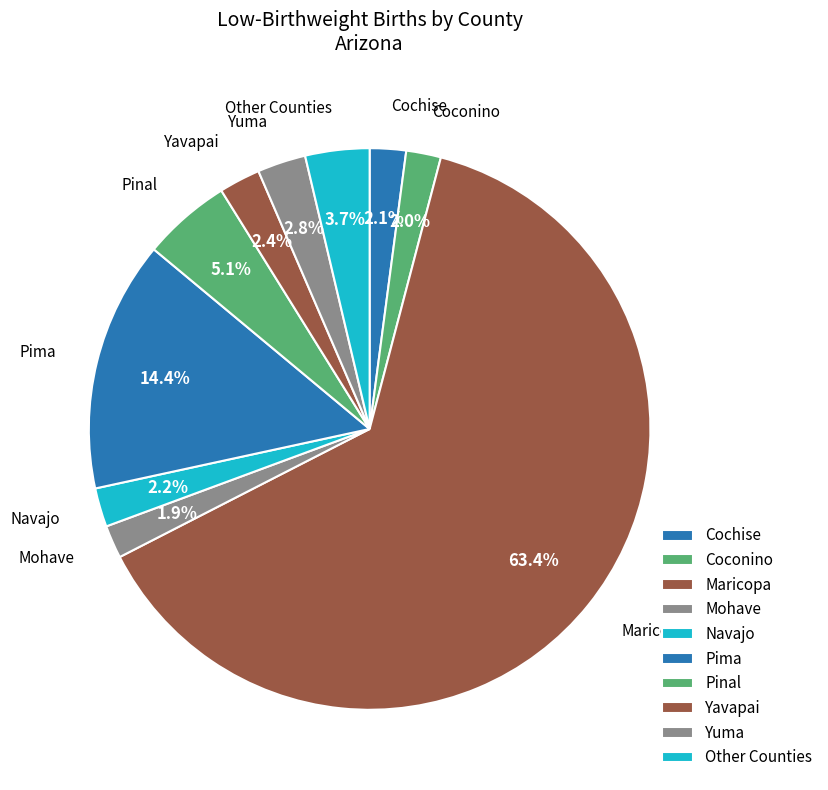

Which category has the biggest portion of the pie?

Maricopa